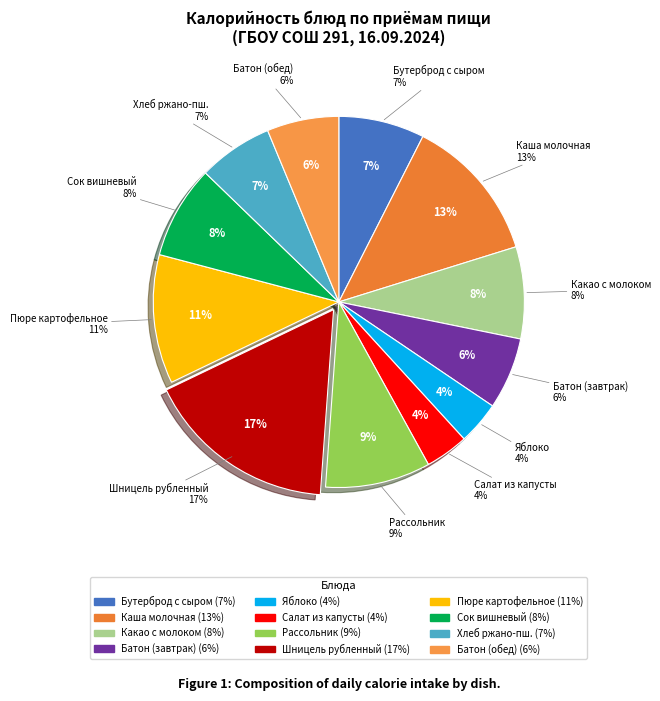

True or false: Обед accounts for 62% of the total.

True